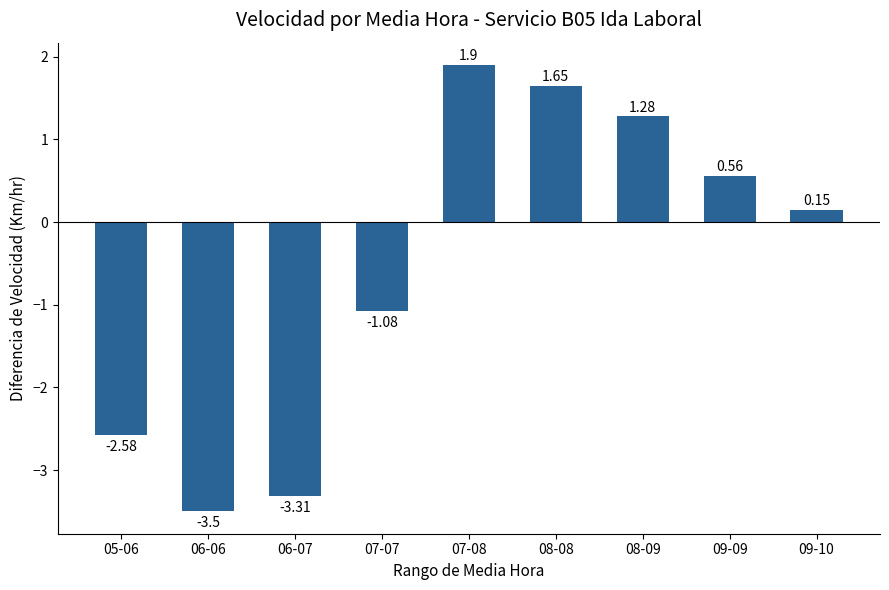

The value at 06-06 is -4.6. True or false?

False